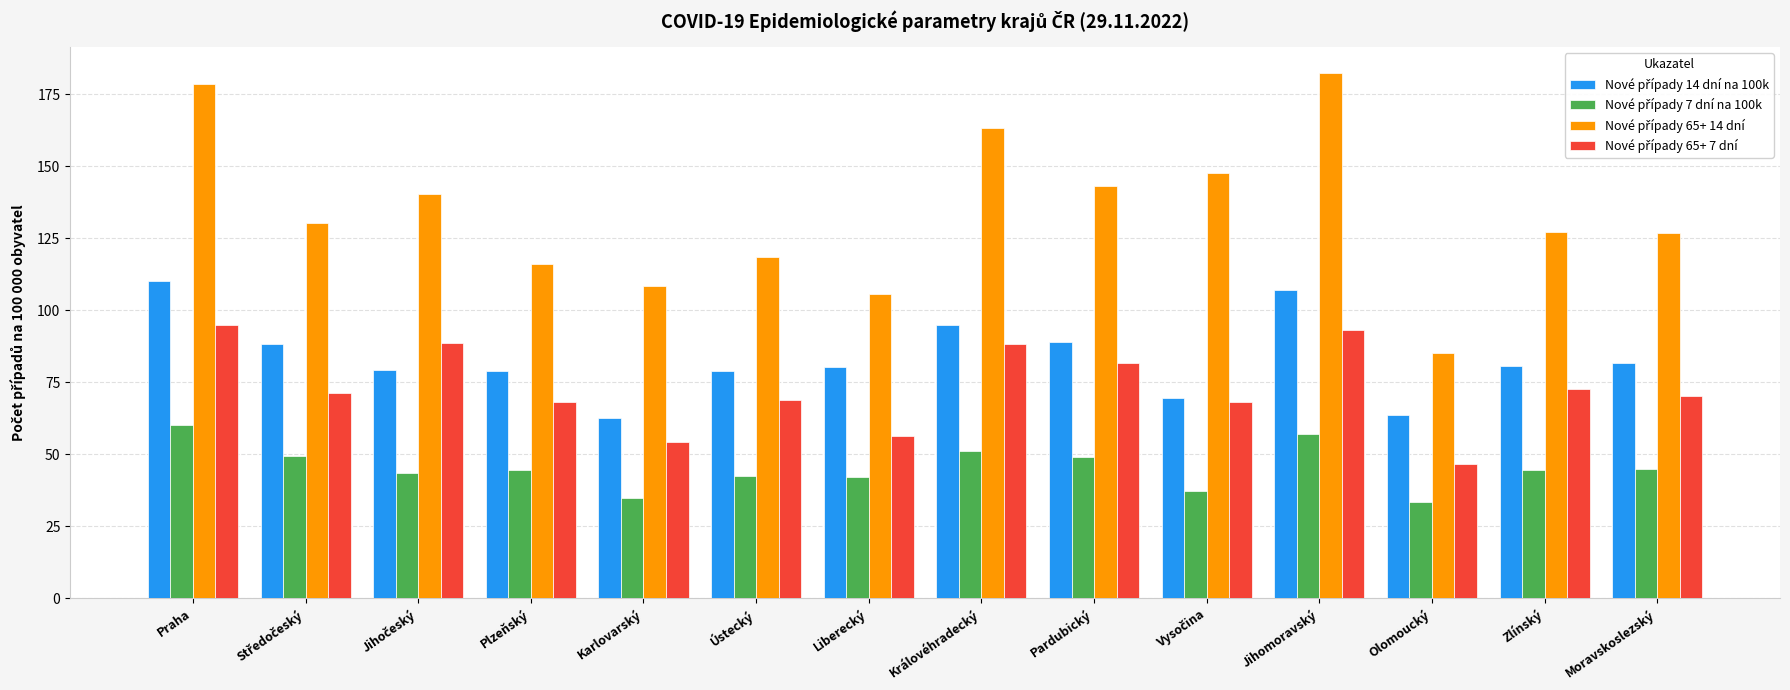

What is the smallest value displayed?

33.5